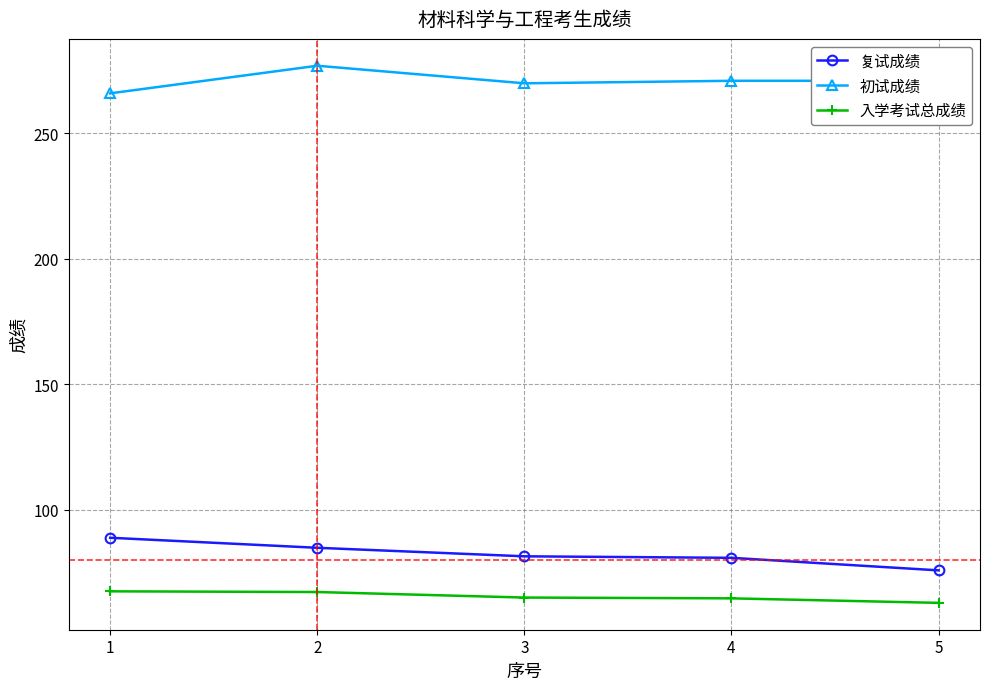

At which category is the sum across all series the highest?

2